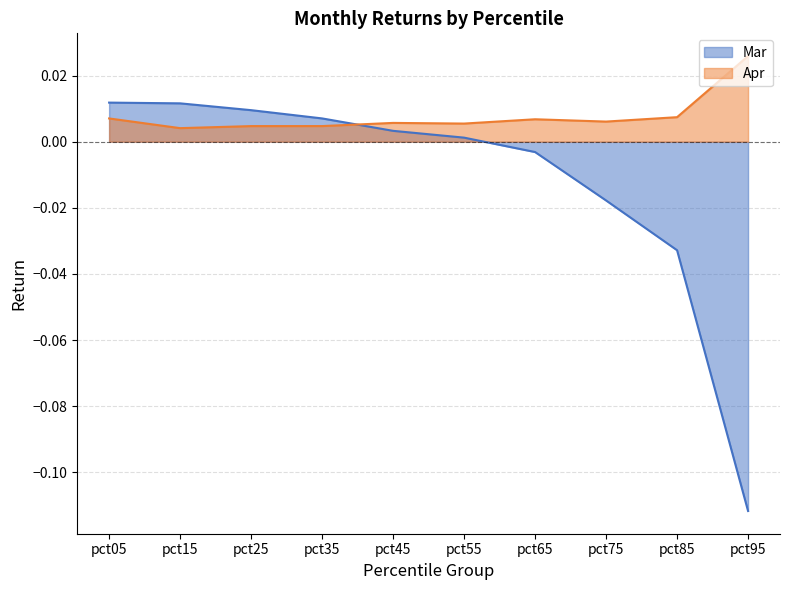

Between pct85 and pct65, which is larger?

pct65